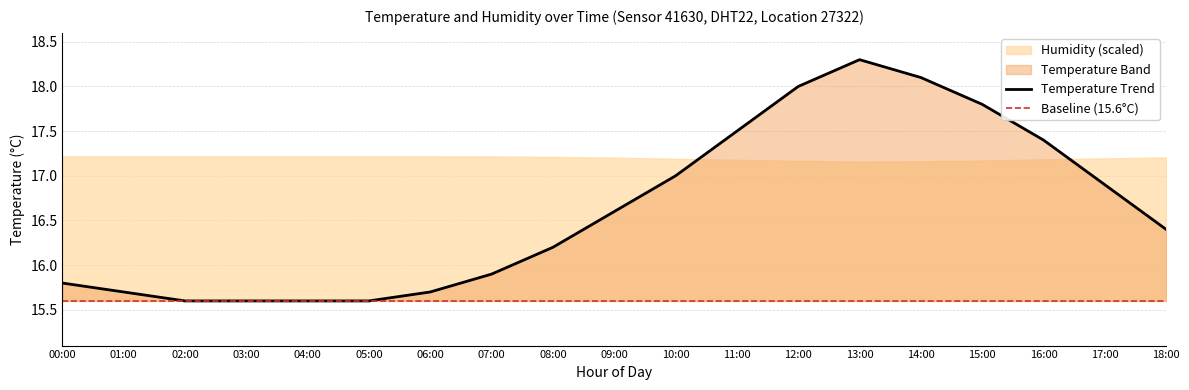

What is the difference between the values at 05:00 and 09:00?

1.0